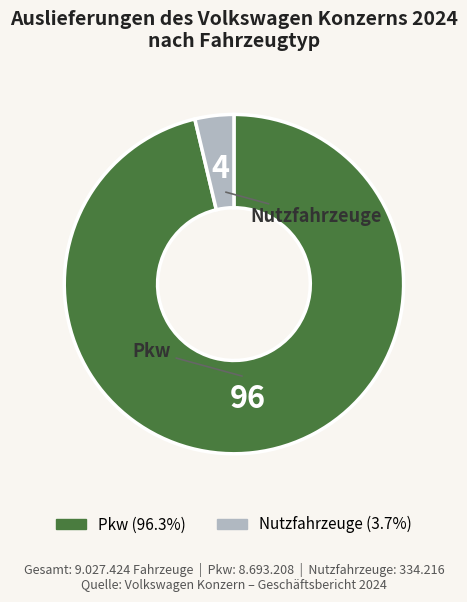

Is the sum of Pkw and Nutzfahrzeuge greater than half?

Yes